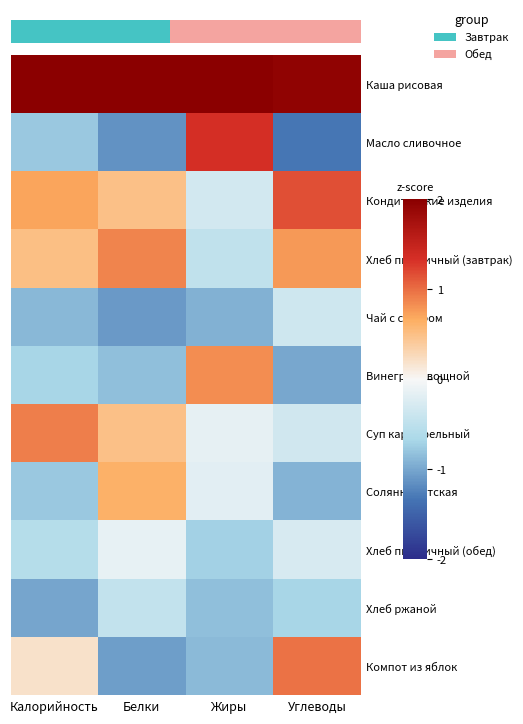

Which series has the largest total across all categories?

row_0